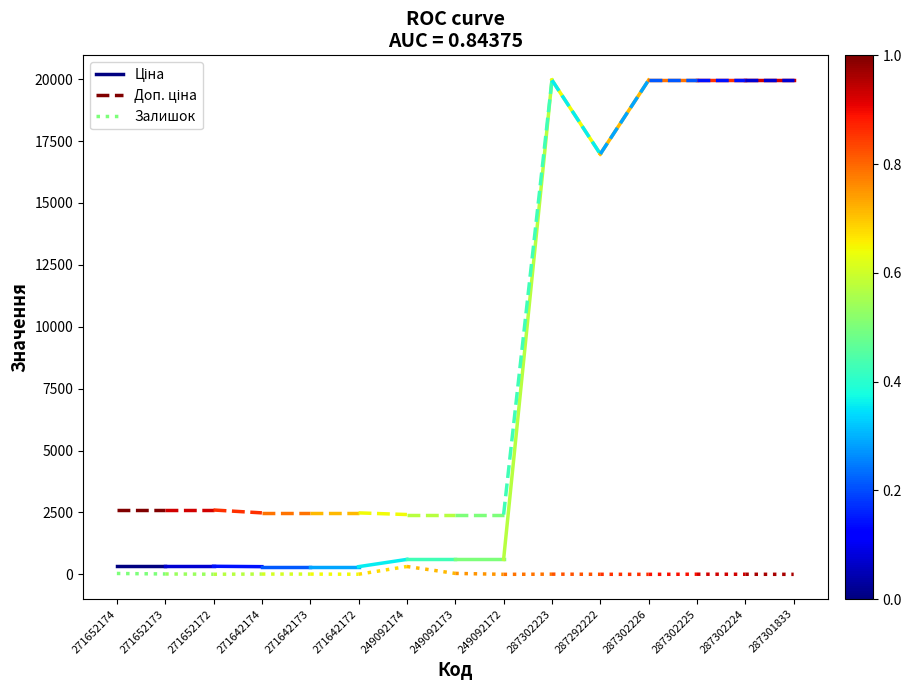

What is the maximum value shown in the chart?

2598.3